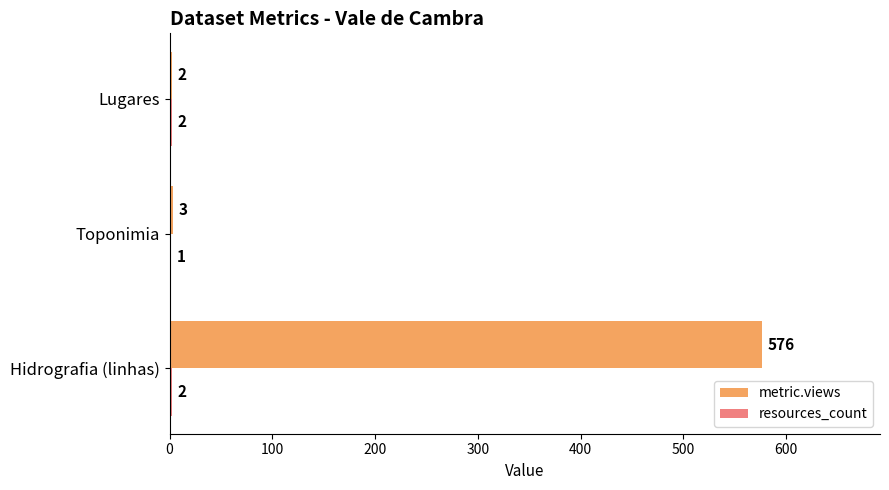

Is it true that metric.views equals 576 at Hidrografia (linhas)?

True